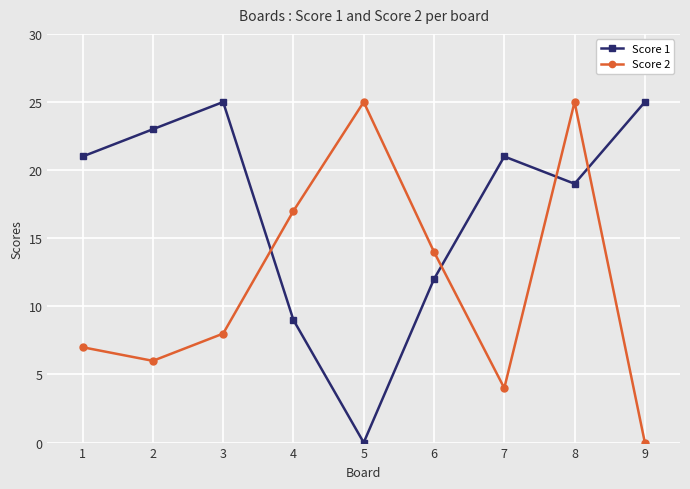

Which series changed the most between 7 and 8?

Score 2